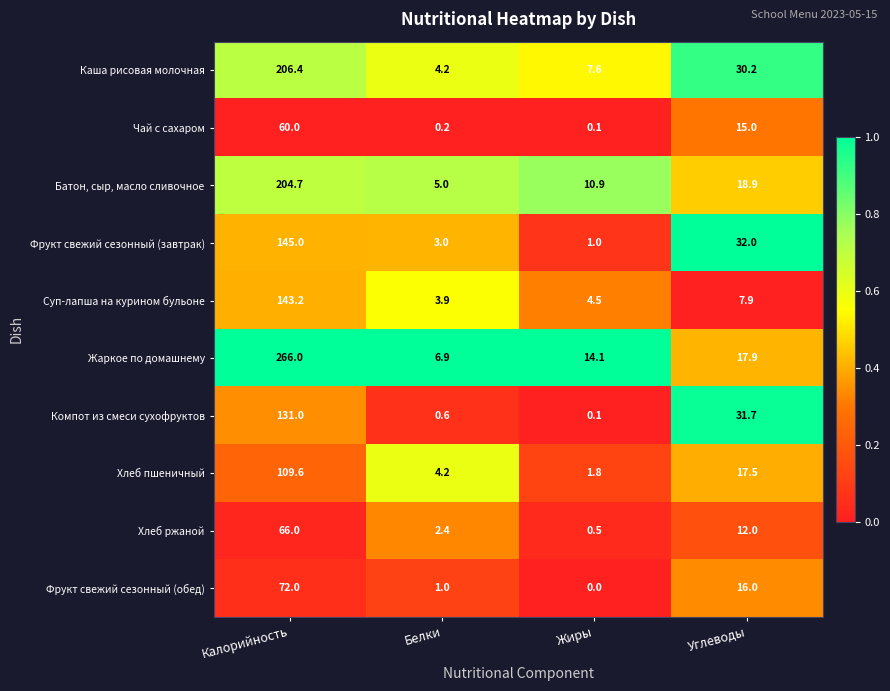

List the series in order of their peak value, lowest first.

Чай с сахаром, Хлеб ржаной, Фрукт свежий сезонный (обед), Хлеб пшеничный, Компот из смеси сухофруктов, Суп-лапша на курином бульоне, Фрукт свежий сезонный (завтрак), Батон, сыр, масло сливочное, Каша рисовая молочная, Жаркое по домашнему